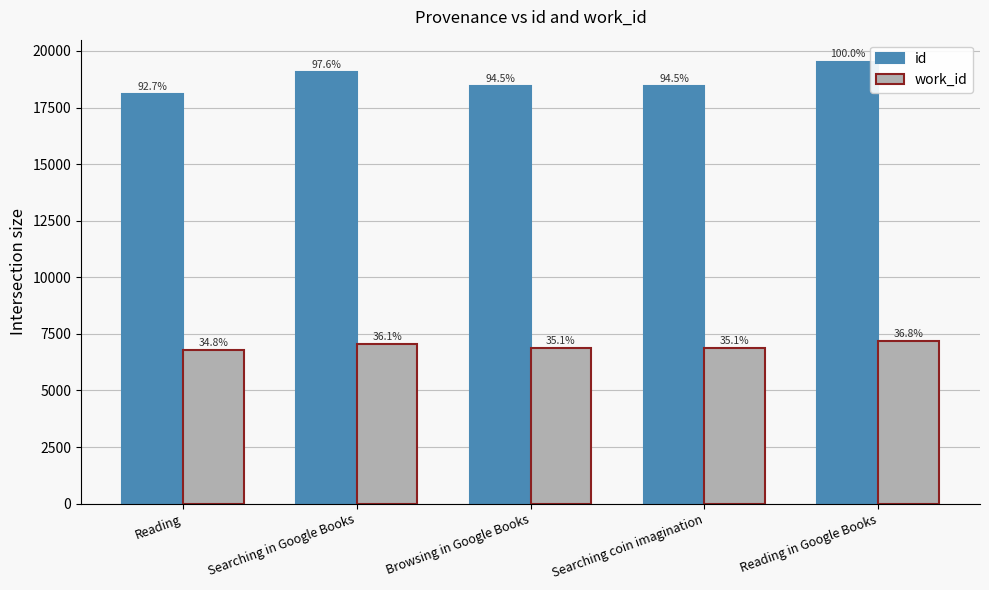

Between Browsing in Google Books and Reading, which is larger?

Browsing in Google Books